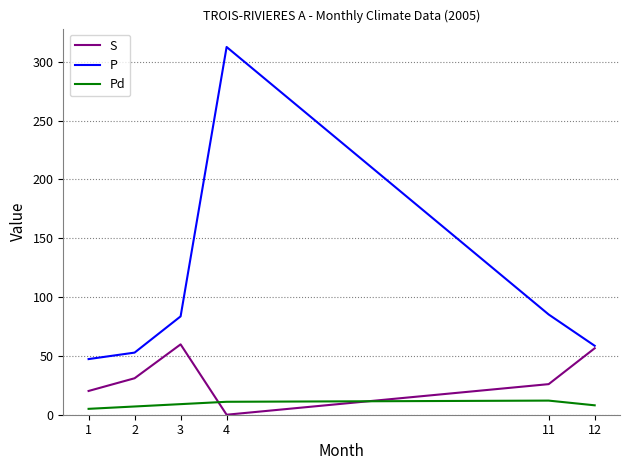

What is the difference between the S values at 1 and 2?

10.8